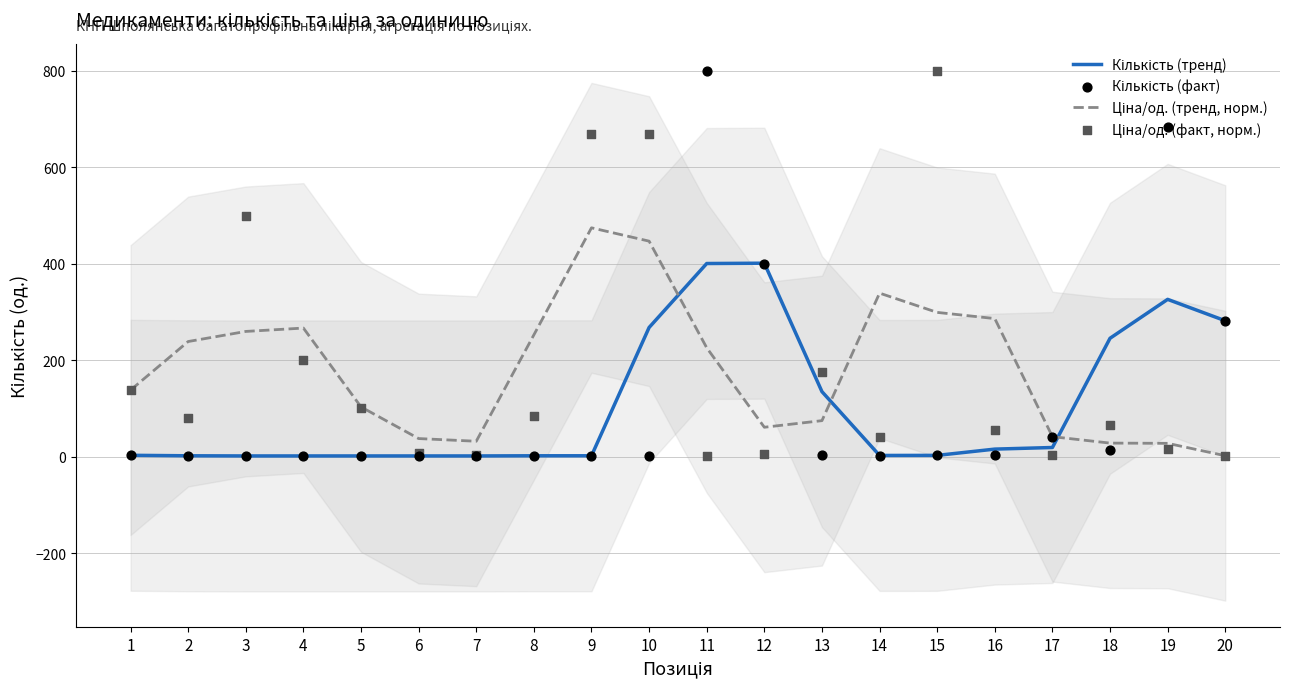

Which series contains the highest Y value?

Кількість (факт)